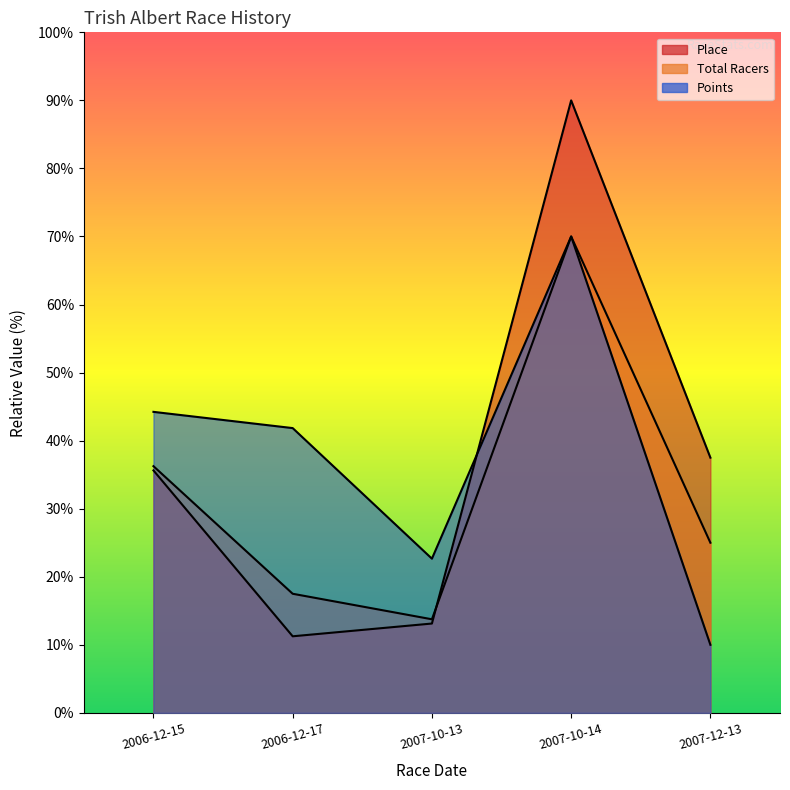

At how many categories does at least one series exceed 56?

1